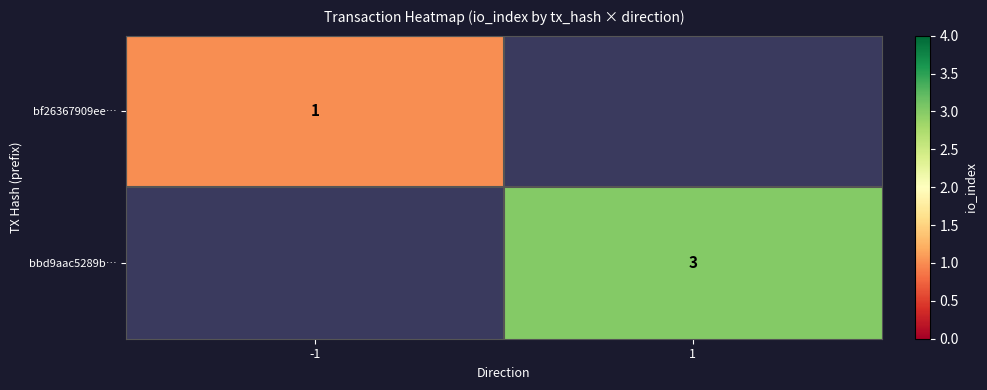

The bf26367909ee… series shows 1 at -1. True or false?

True